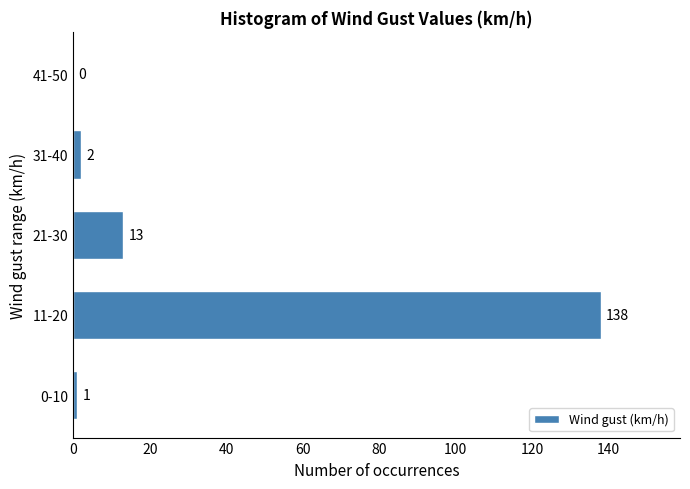

Reading bottom to top, transcribe all the data shown in this chart.

0-10=1	11-20=138	21-30=13	31-40=2	41-50=0